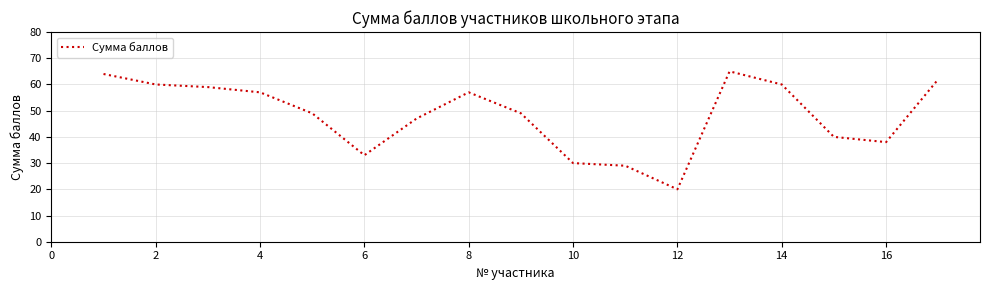

What is the smallest value displayed?

20